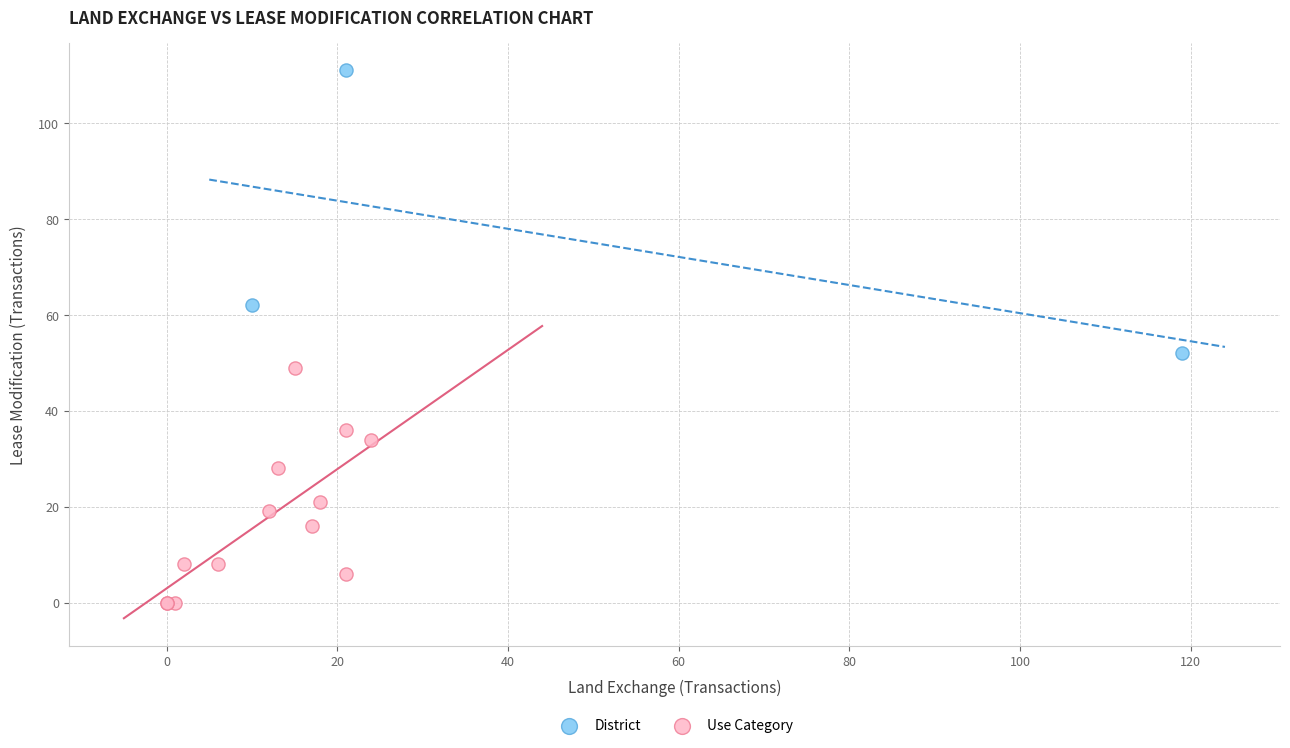

What are all the series names shown in the legend?

District, Use Category